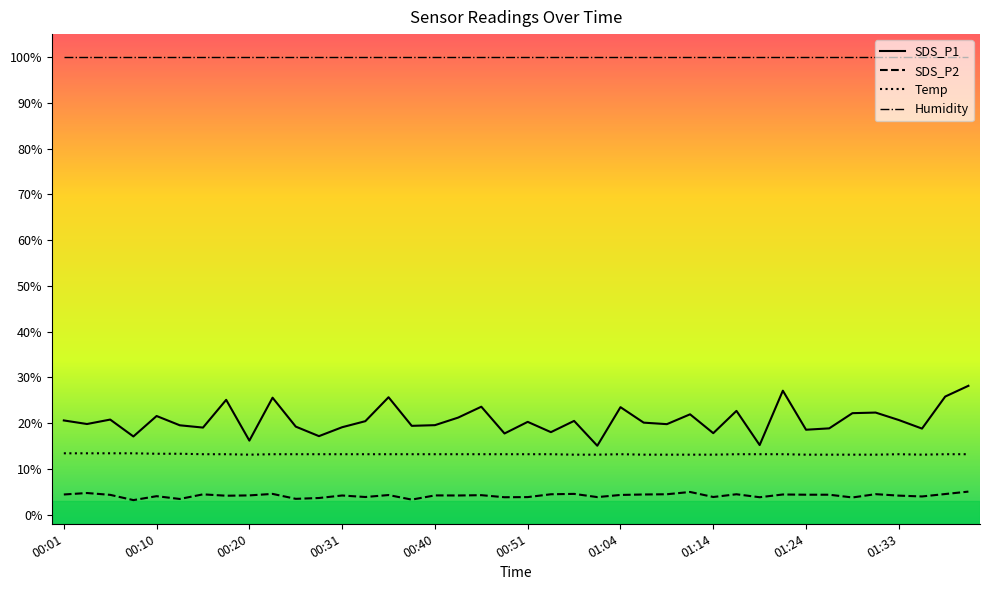

Does the chart display data point markers on the line(s)?

No